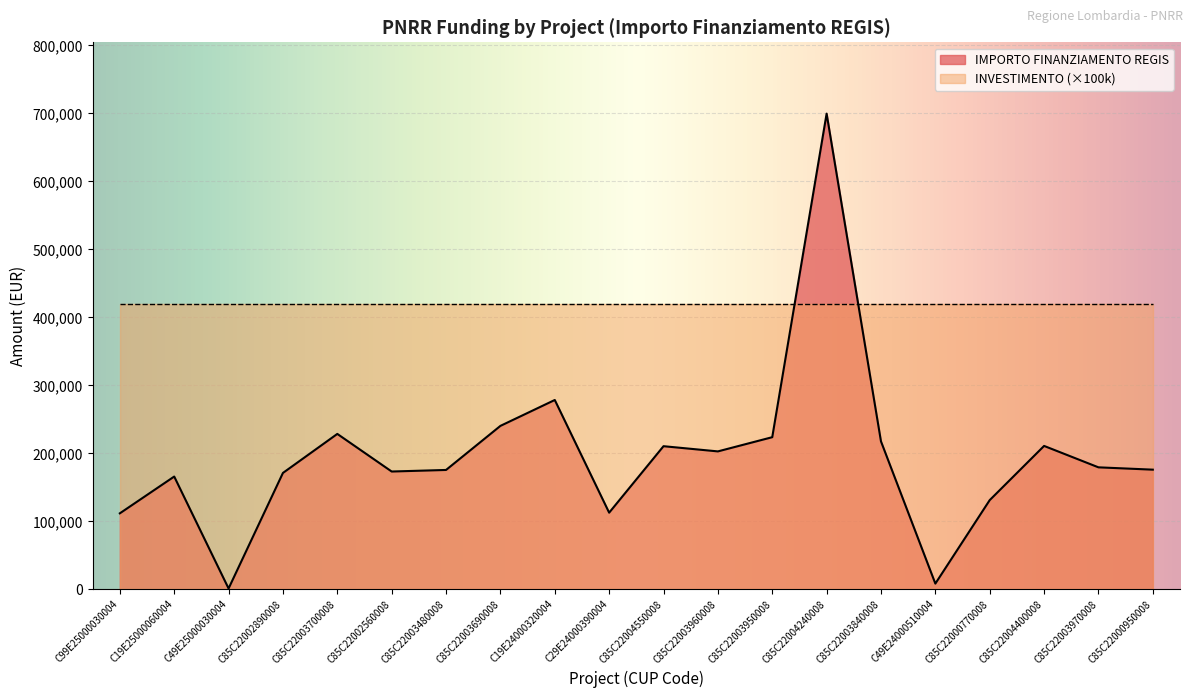

How many interior local valleys (lower than both neighbors) does the data have?

5